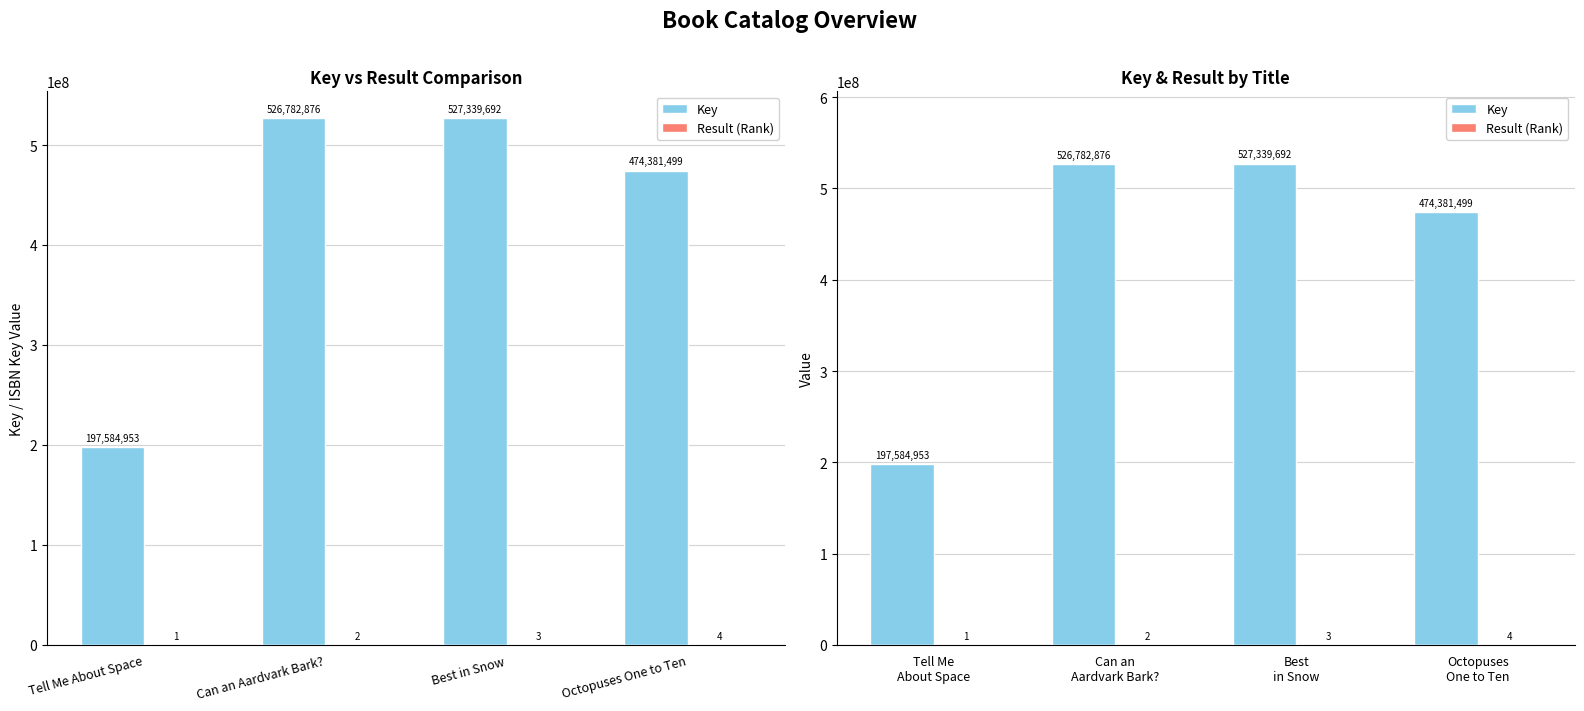

List the series in order of their peak value, lowest first.

Result (Rank), Key